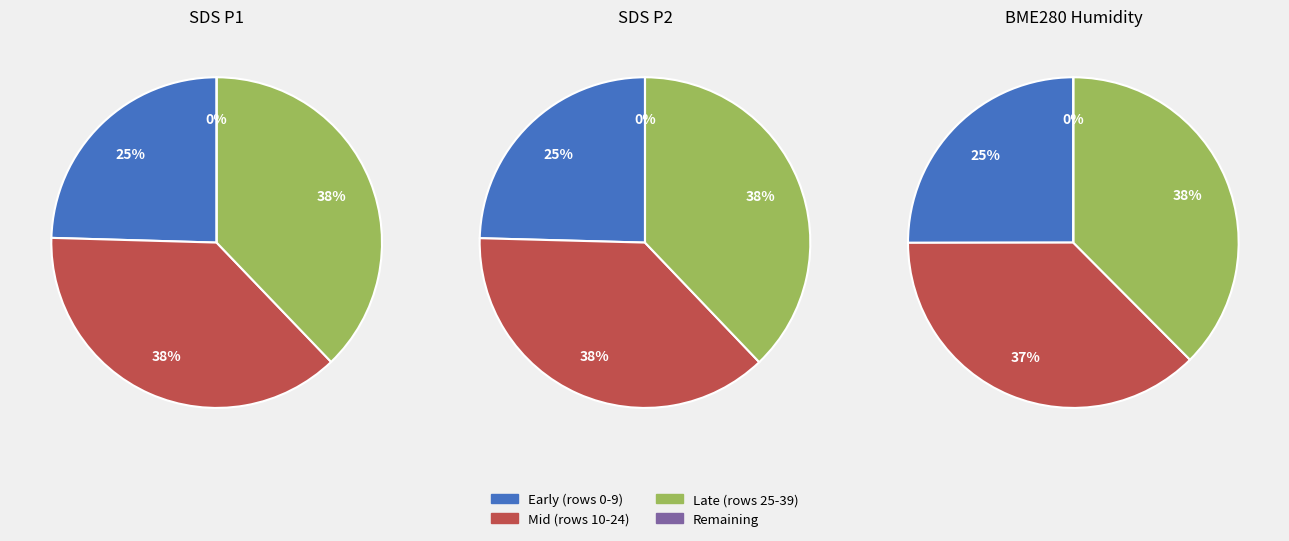

Which series has the widest spread of values?

SDS_P1